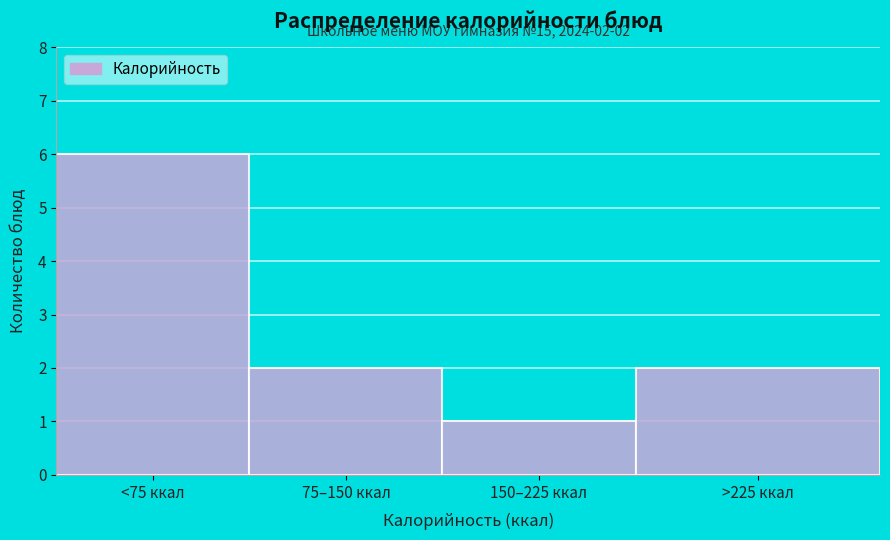

Reading left to right, transcribe all the data shown in this chart.

<75 ккал=6	75–150 ккал=2	150–225 ккал=1	>225 ккал=2